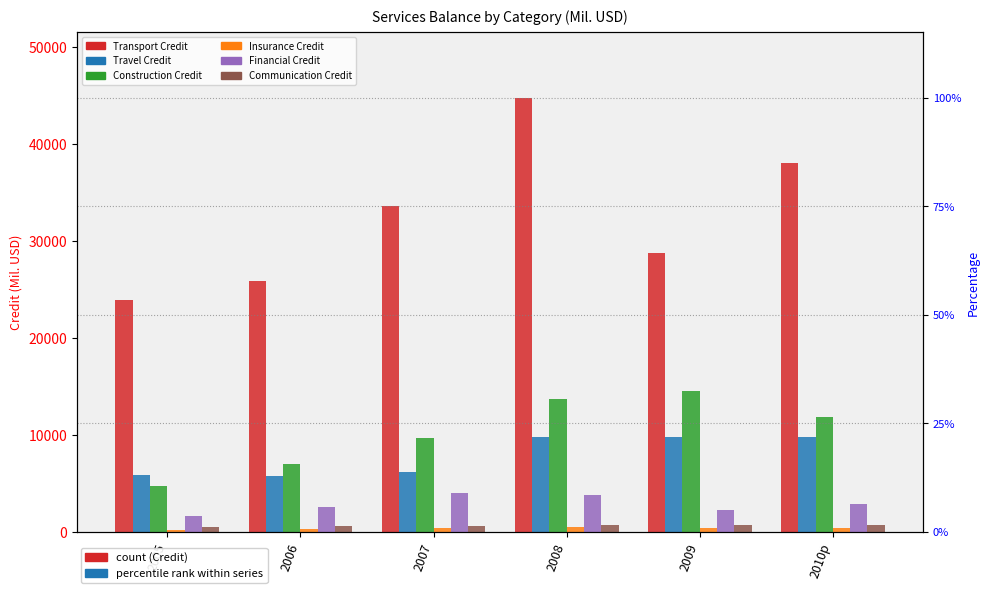

Which series has the widest spread of values?

Transport Credit